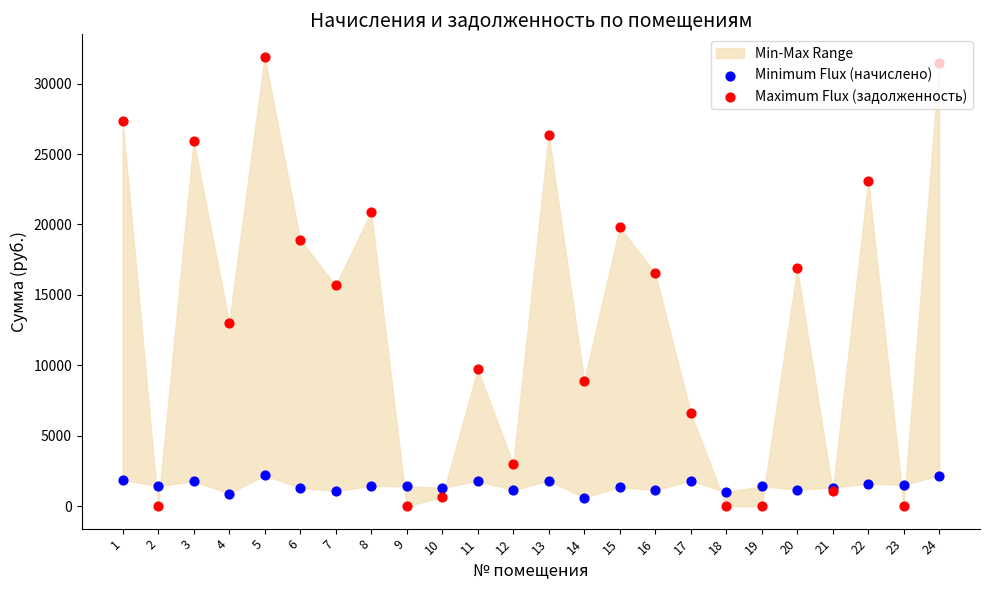

Which series reaches the maximum Y coordinate?

Maximum Flux (задолженность)